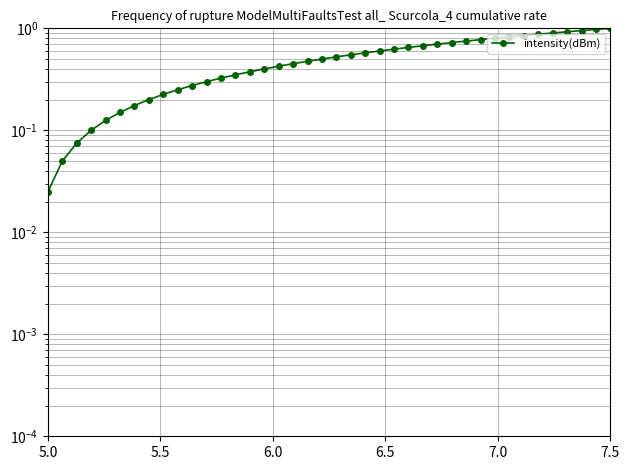

Reading right to left, what are all the values shown in this chart?

1.0	1.0	0.9	0.9	0.9	0.9	0.8	0.8	0.8	0.8	0.8	0.7	0.7	0.7	0.7	0.6	0.6	0.6	0.6	0.5	0.5	0.5	0.5	0.4	0.4	0.4	0.3	0.3	0.3	0.3	0.2	0.2	0.2	0.2	0.1	0.1	0.1	0.1	0.1	0.0